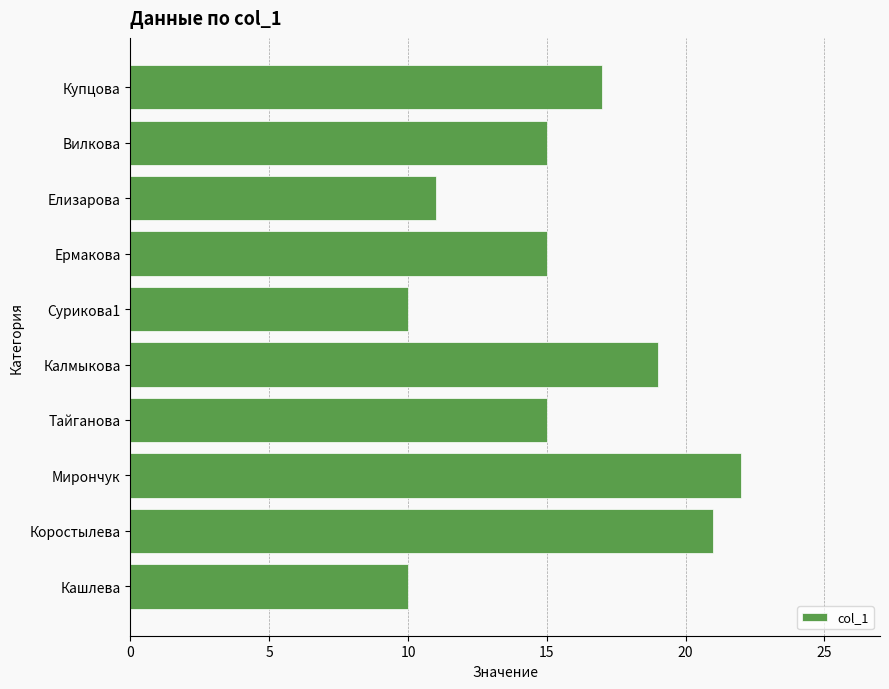

What is the sum of all values?

155